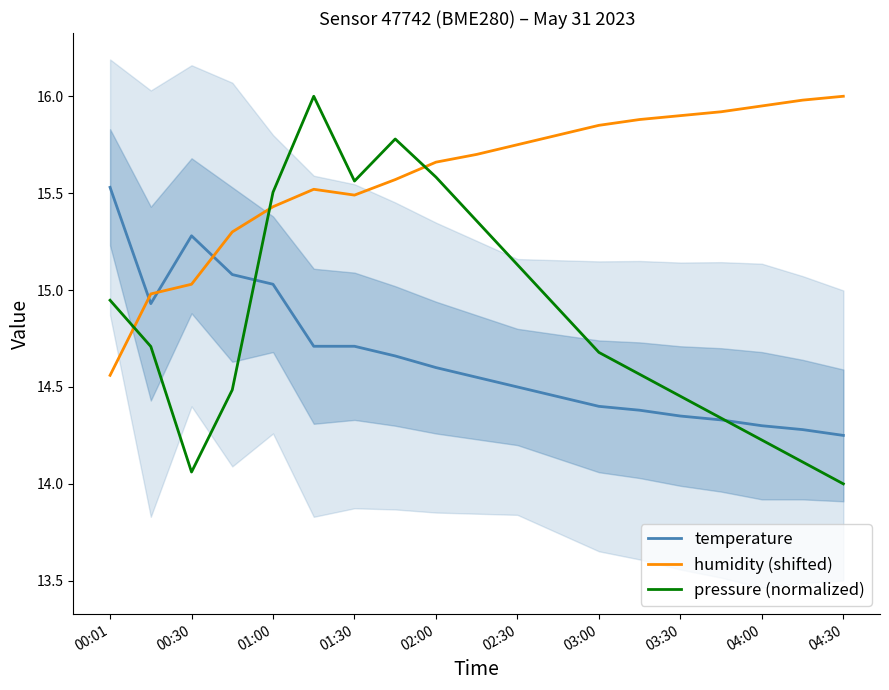

What is the greatest value displayed?

16.0